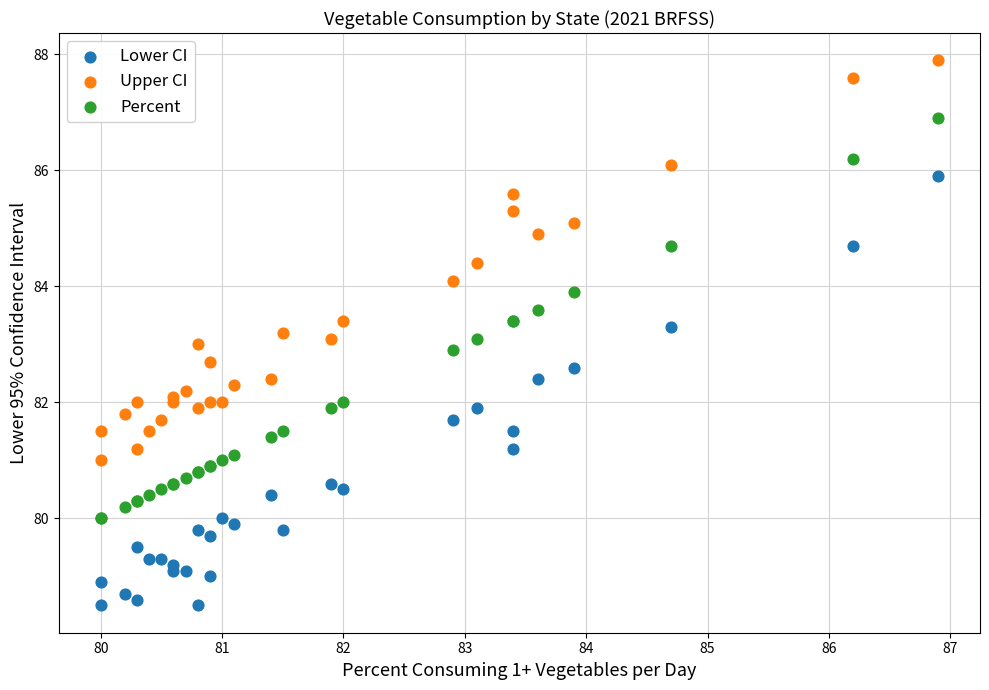

Which series reaches the minimum Y coordinate?

Lower CI